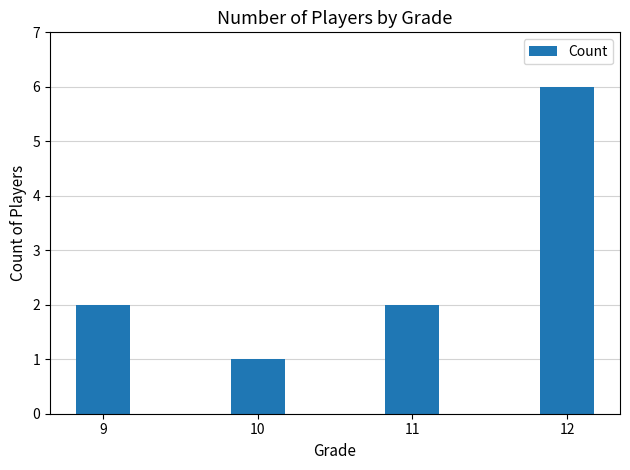

At which category does the chart reach its minimum across all series?

10